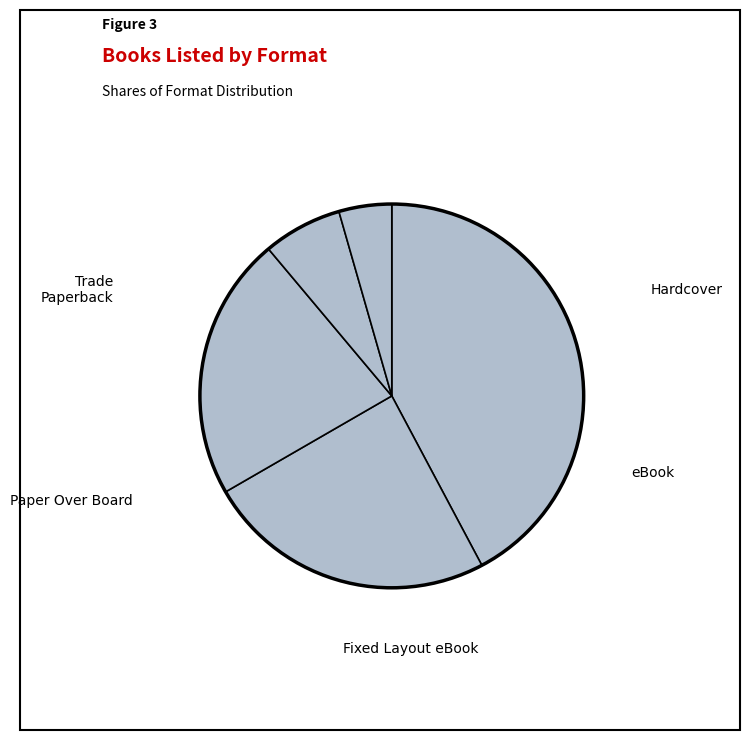

How many segments does this pie chart have?

5